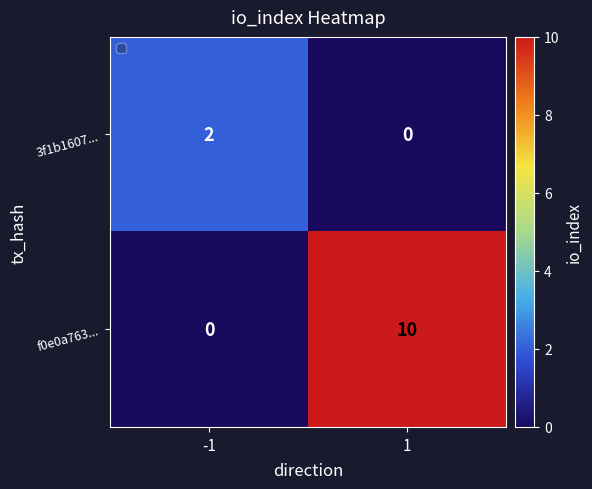

What is the average value of the f0e0a763... series?

5